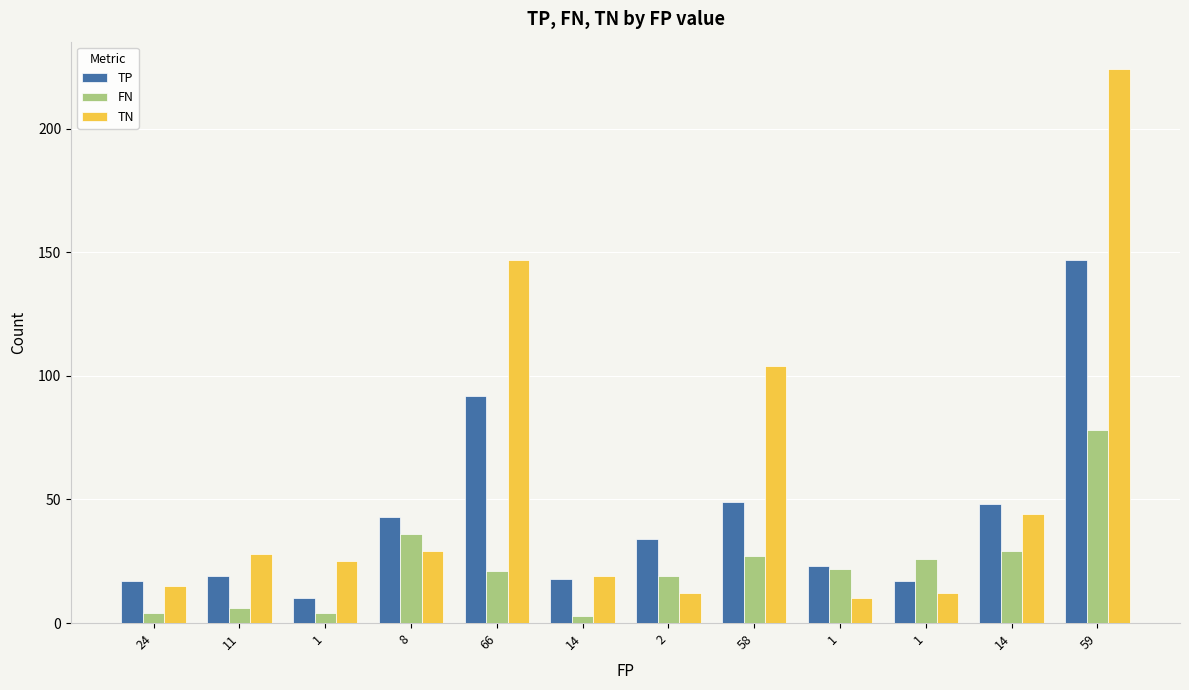

What is the sum of all FN values?

275